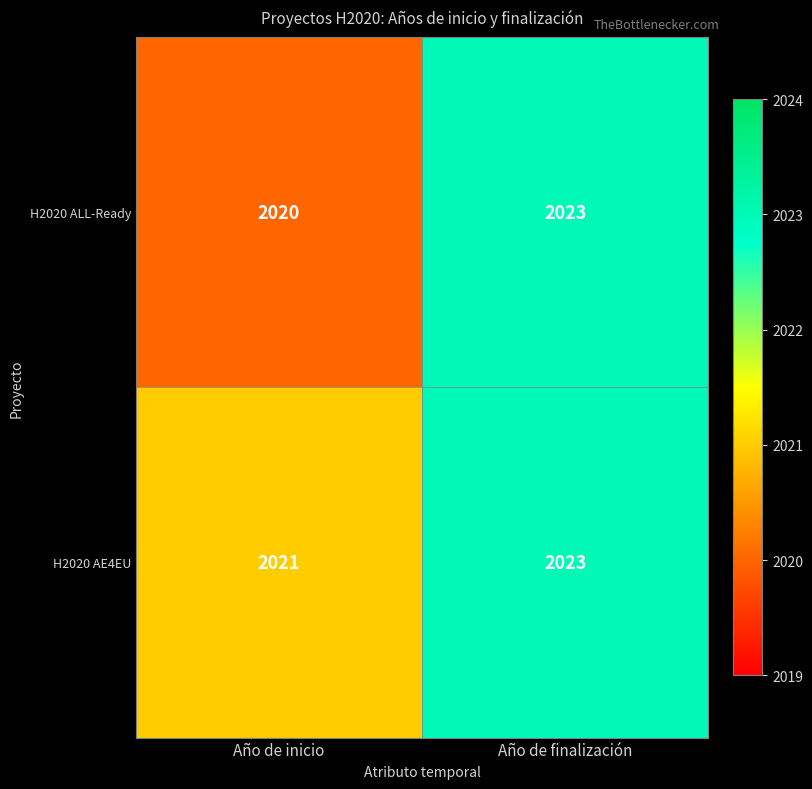

Which category has the lowest value across all series?

Año de inicio